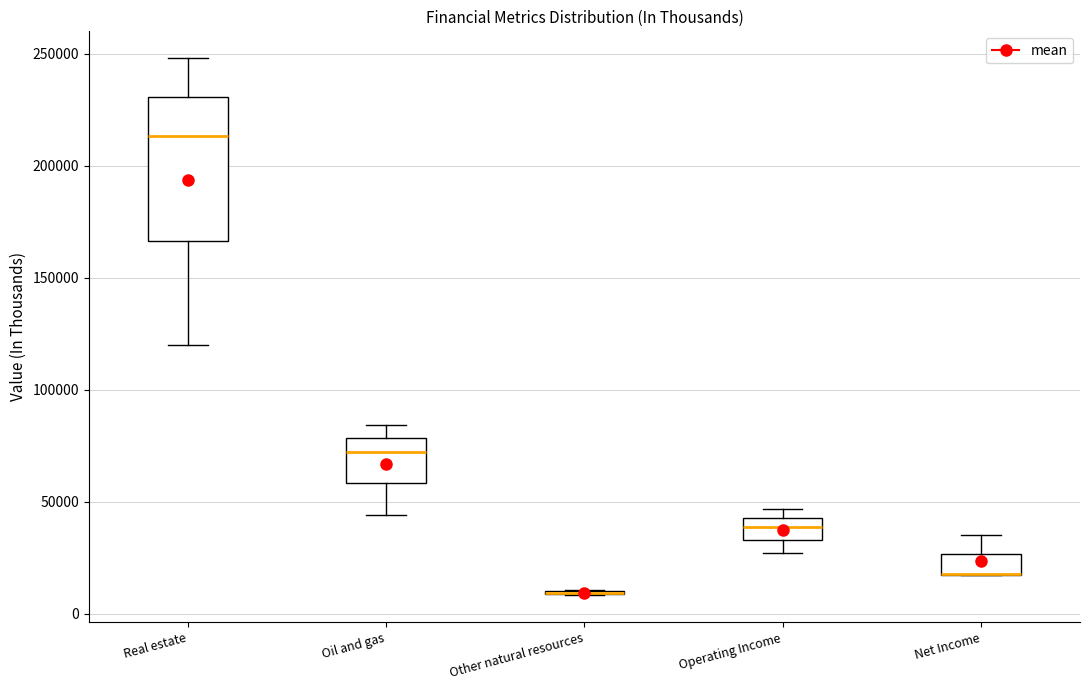

Reading left to right, read every box against the y-axis: the position of its median line, the range the box covers, and the ends of its whiskers. The values are not printed on the chart, so give them approximately, as read against the axis.

Real estate: median 215000, box 165000 to 230000, whiskers 120000 to 250000
Oil and gas: median 70000, box 60000 to 80000, whiskers 45000 to 85000
Other natural resources: box collapsed to a line at 10000, whiskers 10000 to 10000
Operating Income: median 40000, box 35000 to 45000, whiskers 25000 to 45000 (just above the box's upper edge)
Net Income: median 20000 (drawn on the box's lower edge), box 15000 to 25000, whiskers 15000 to 35000